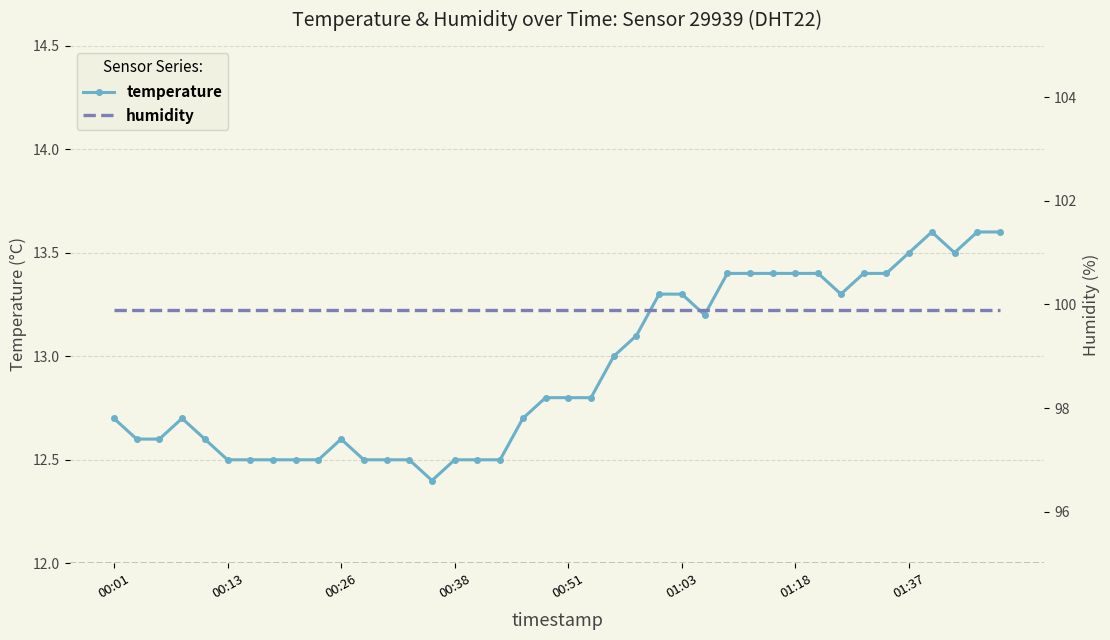

The humidity series shows 99.9 at 34. True or false?

True